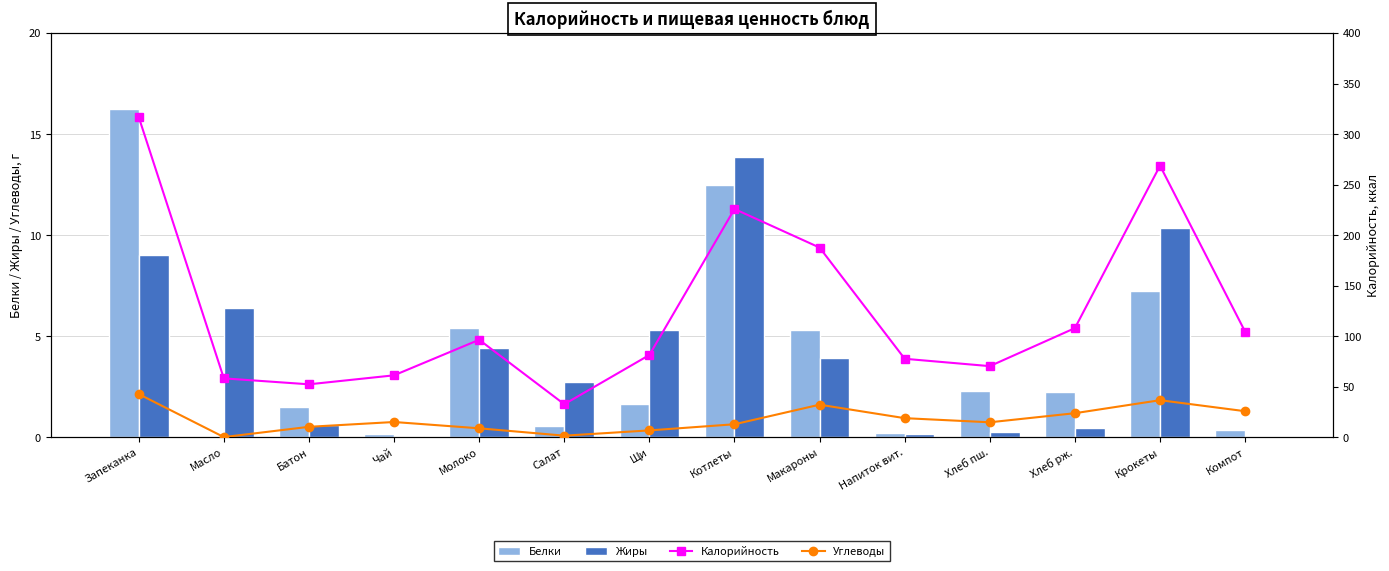

What is the difference between the Калорийность values at Салат and Чай?

28.6